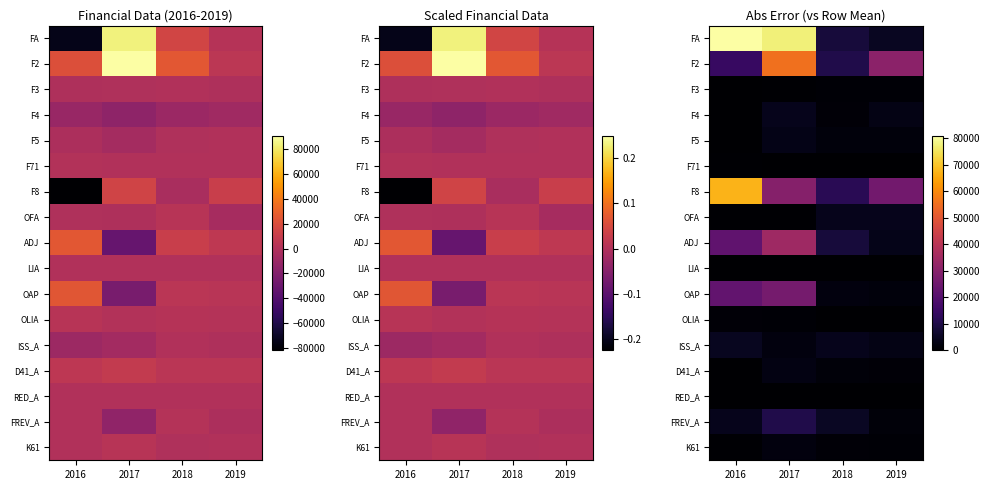

Read the ISS_A value at 2017.

2084.2